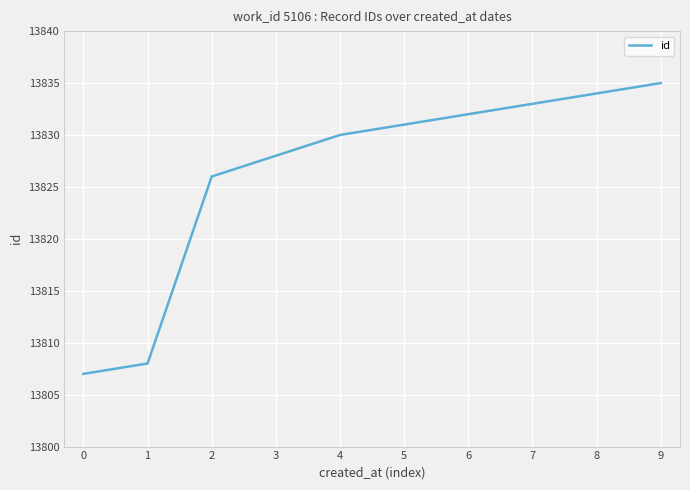

What is the difference between the maximum and minimum values?

28